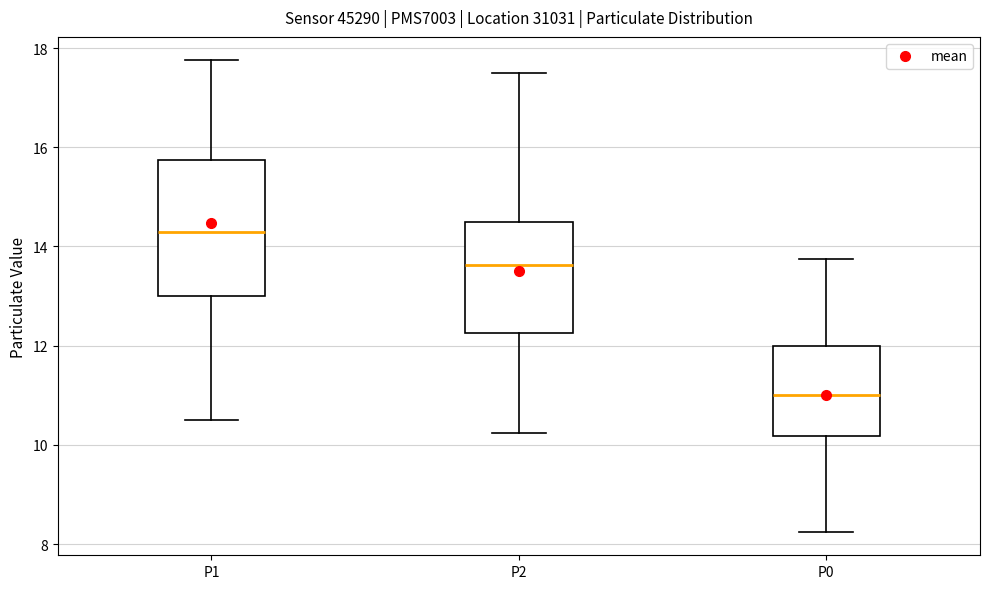

Comparing the boxes themselves (not the whiskers), which one is the tallest?

P1